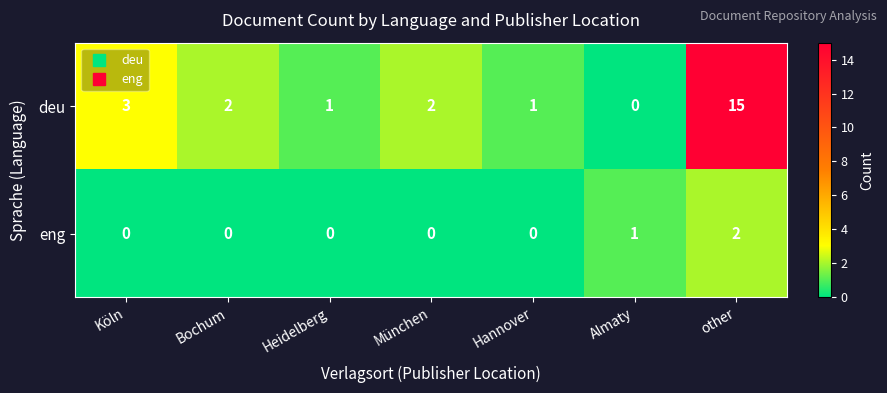

What is the sum of all eng values?

3